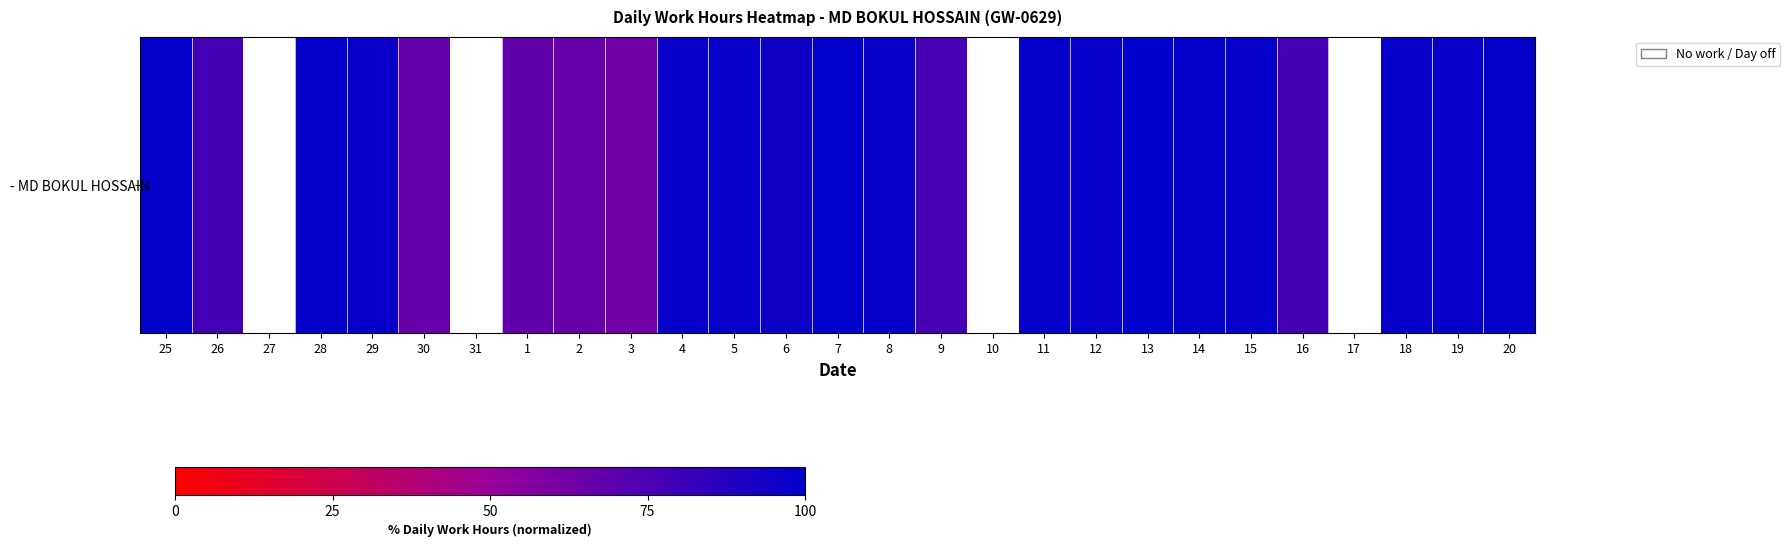

Reading right to left, extract all data points from this chart.

20=98.1	19=97.3	18=97.5	17=0.0	16=77.1	15=97.9	14=98.1	13=100.0	12=97.8	11=98.3	10=0.0	9=76.4	8=97.6	7=98.9	6=94.9	5=97.7	4=97.3	3=62.8	2=65.8	1=68.3	31=0.0	30=66.7	29=97.0	28=98.2	27=0.0	26=77.9	25=98.5